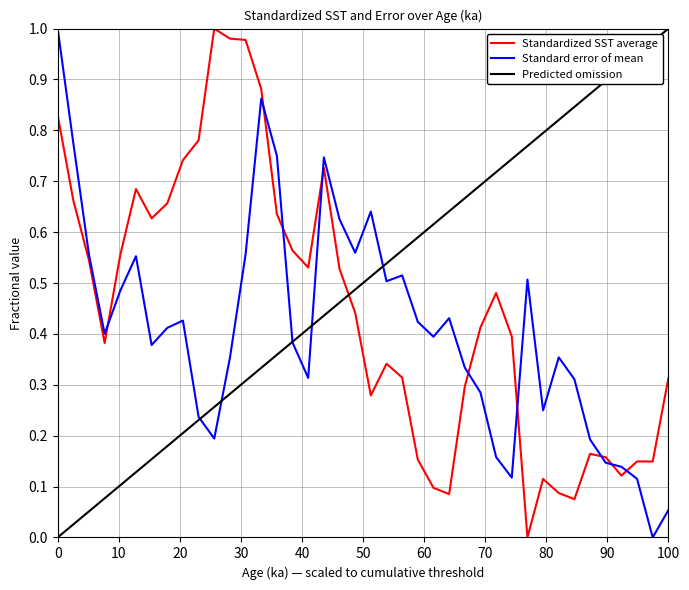

Which series ends up on top after the final intersection of Standard error of mean and Standardized SST average?

Standardized SST average